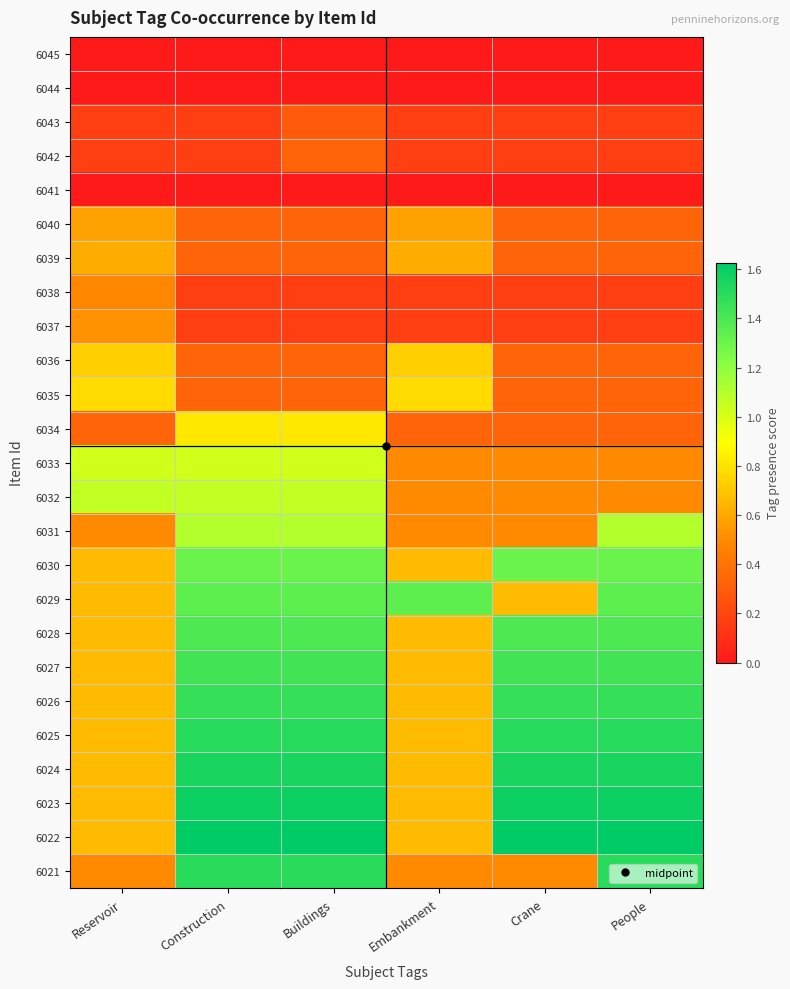

How many series are shown in this chart?

25